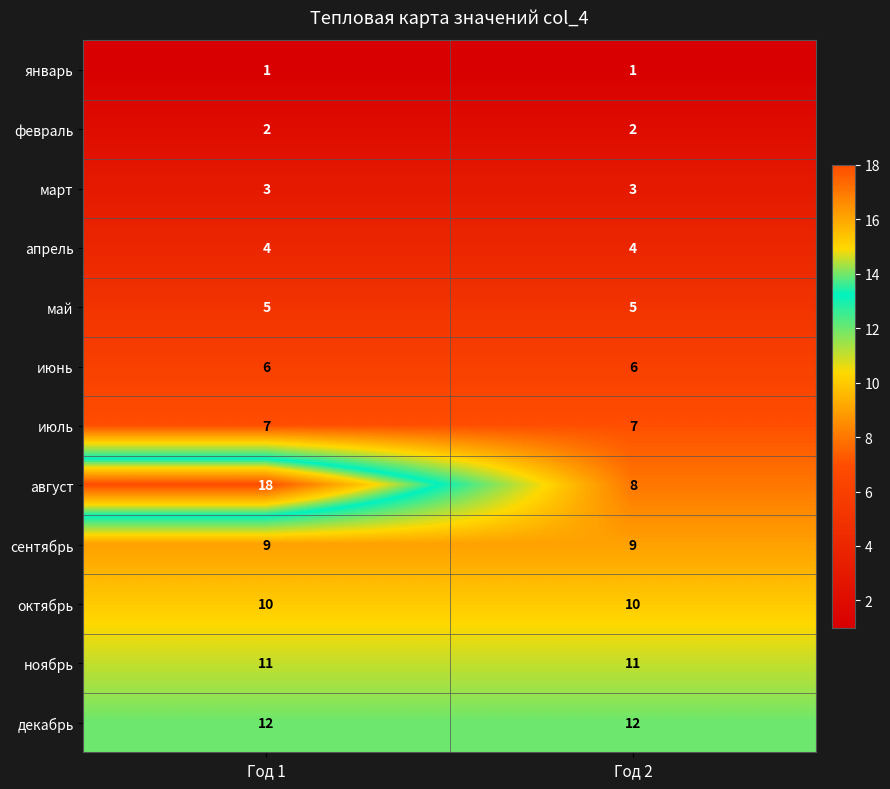

Reading left to right, what are all the values shown in this chart?

январь: Год 1=1	Год 2=1
февраль: Год 1=2	Год 2=2
март: Год 1=3	Год 2=3
апрель: Год 1=4	Год 2=4
май: Год 1=5	Год 2=5
июнь: Год 1=6	Год 2=6
июль: Год 1=7	Год 2=7
август: Год 1=18	Год 2=8
сентябрь: Год 1=9	Год 2=9
октябрь: Год 1=10	Год 2=10
ноябрь: Год 1=11	Год 2=11
декабрь: Год 1=12	Год 2=12